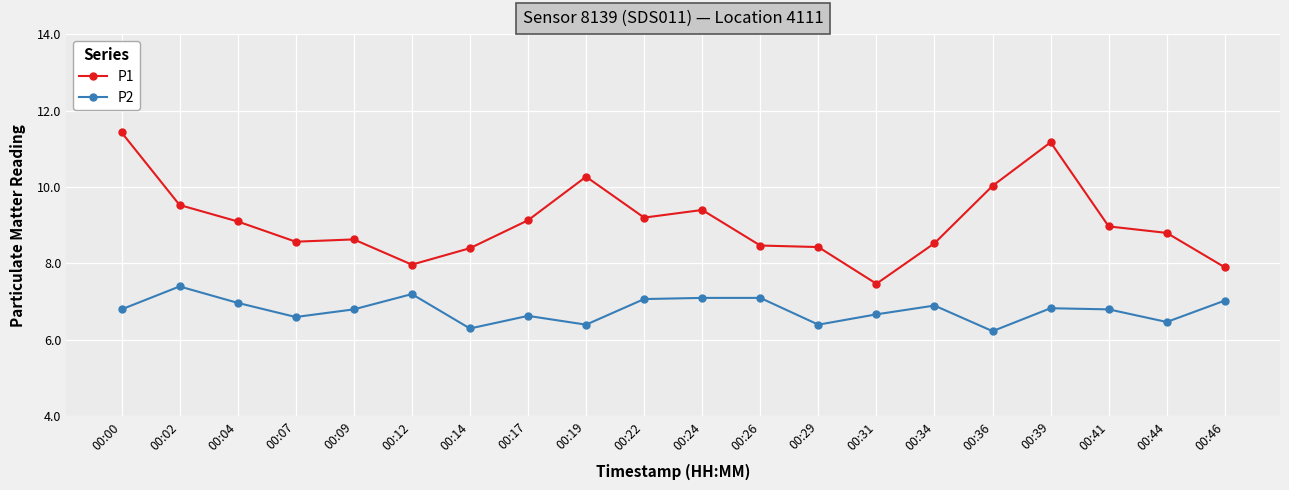

What is the maximum value for P2?

7.4